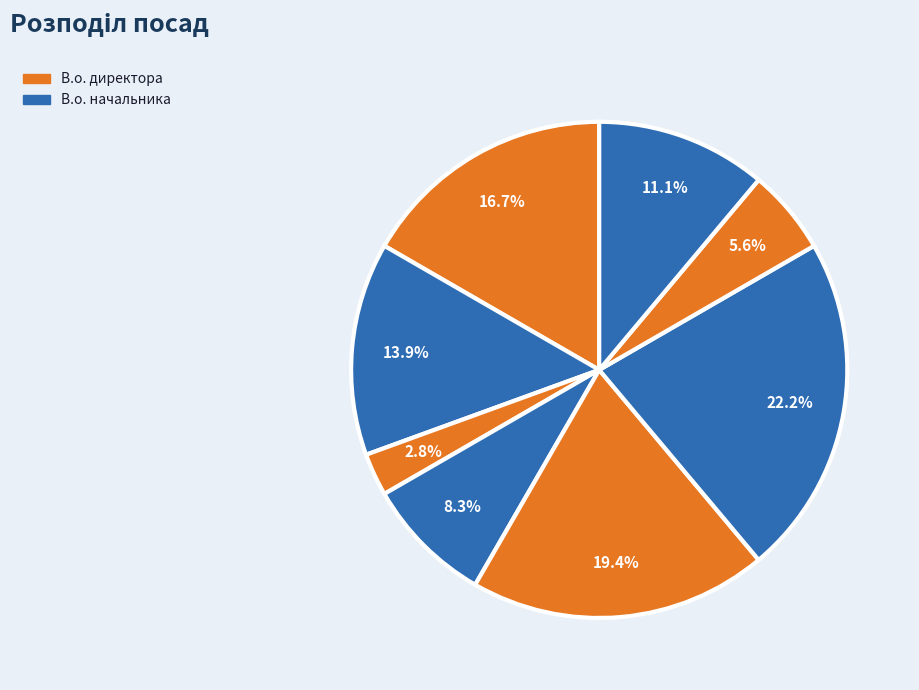

How many segments does this pie chart have?

8